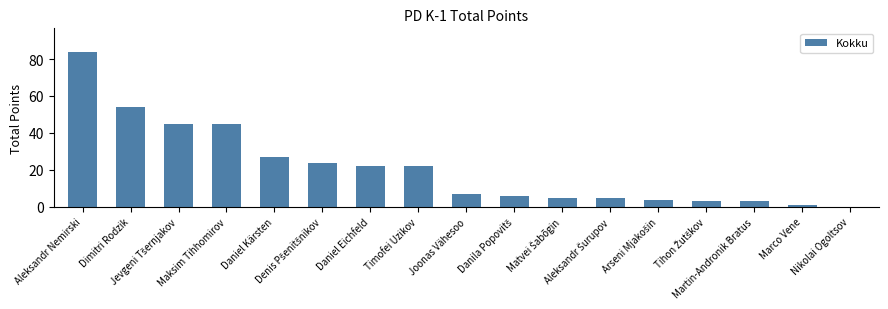

What is the sum of all values?

357